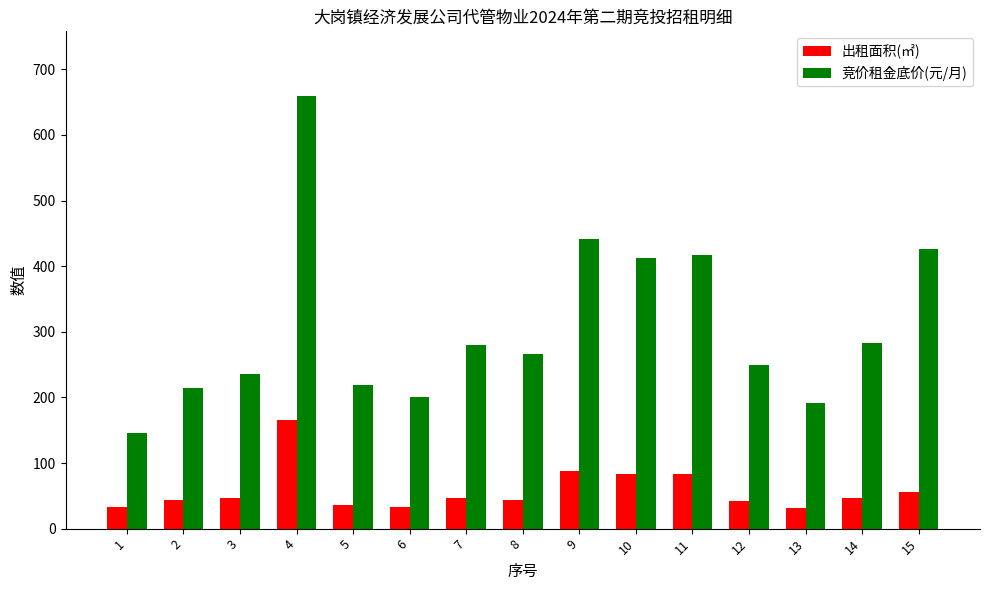

What is the value of the 竞价租金底价(元/月) bar at the 13th from the left?

192.0